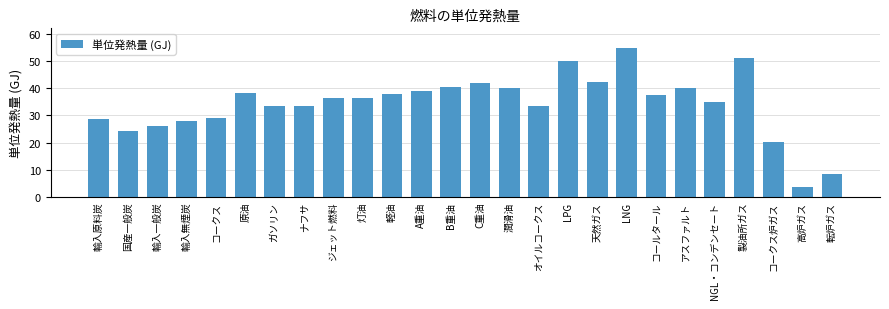

What is the value of the 9th bar from the left?

36.3